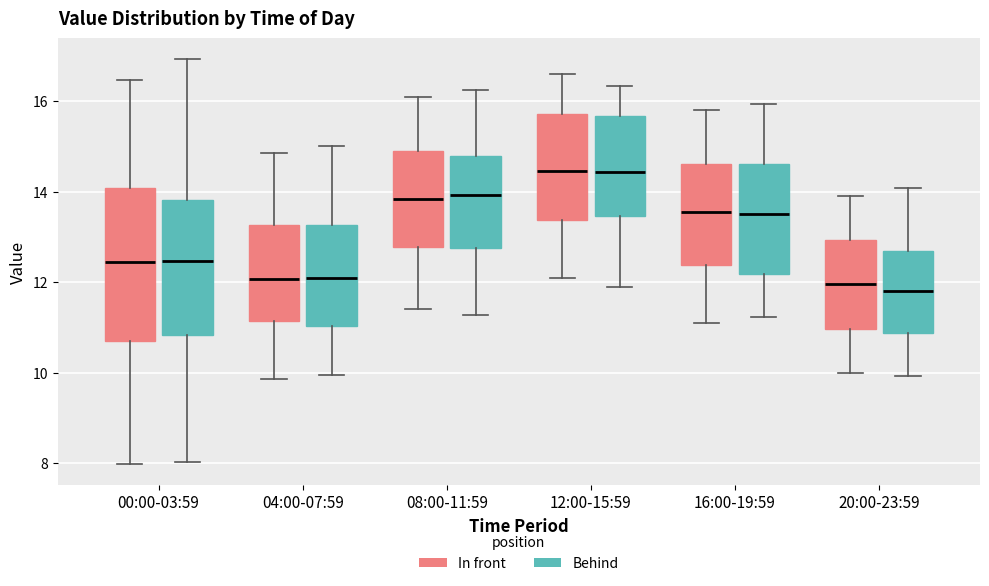

Where is the upper edge of the box for 04:00-07:59 (In front) on the y-axis? The values are not printed on the chart, so give them approximately, as read against the axis.

13.2